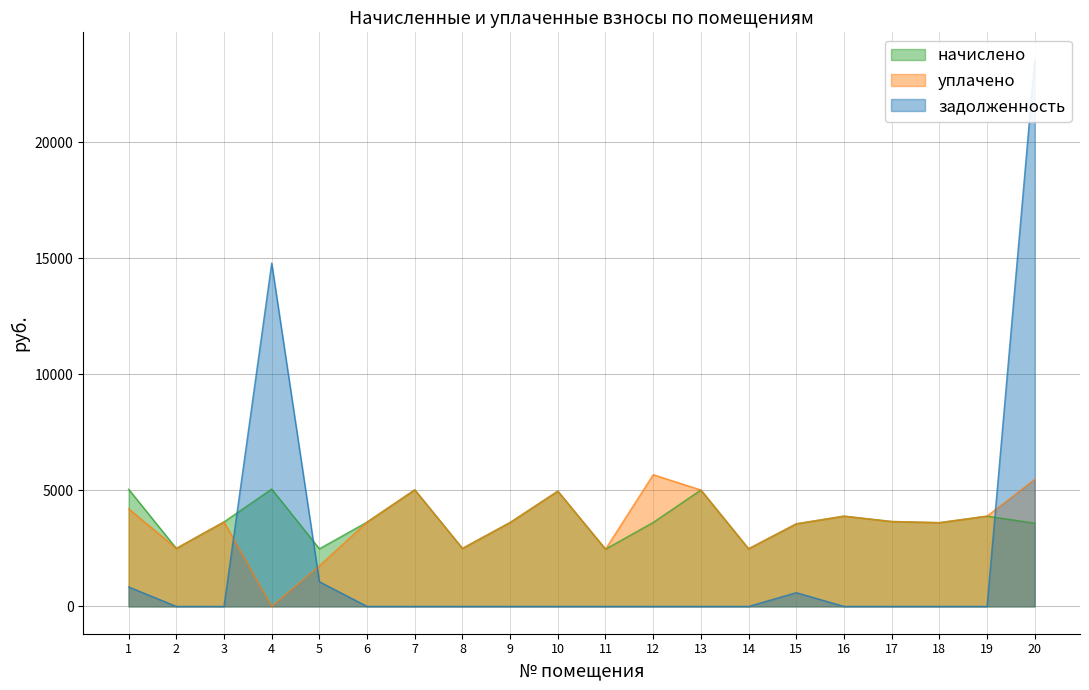

In уплачено, how many points are higher than both neighbors (excluding endpoints)?

5